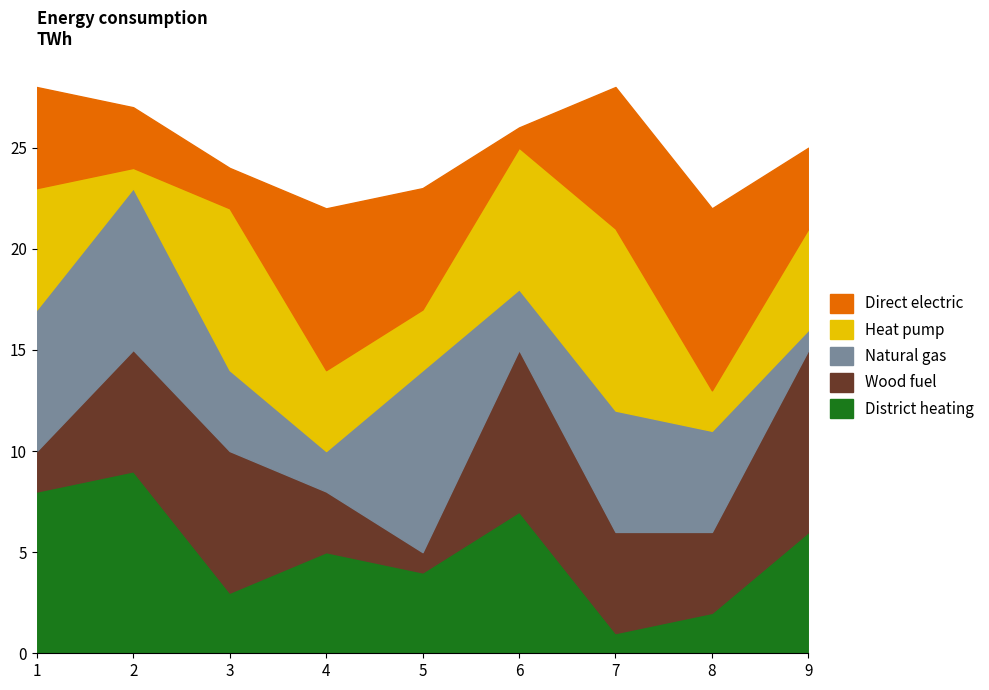

What is the difference between the highest and lowest values at 8?

7